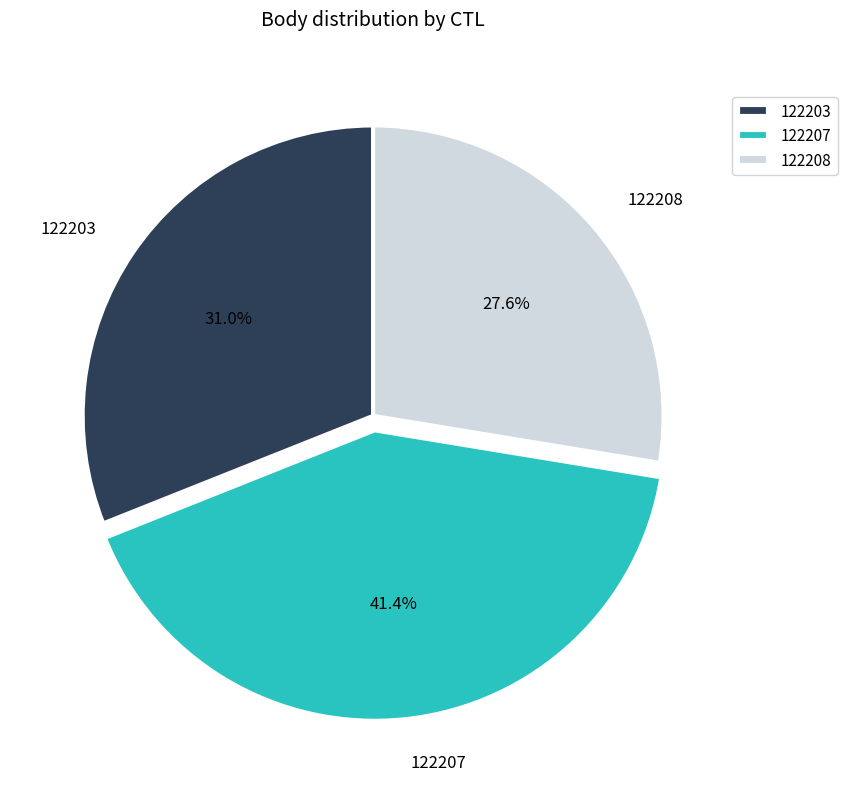

Which has a higher value, 122203 or 122207?

122207